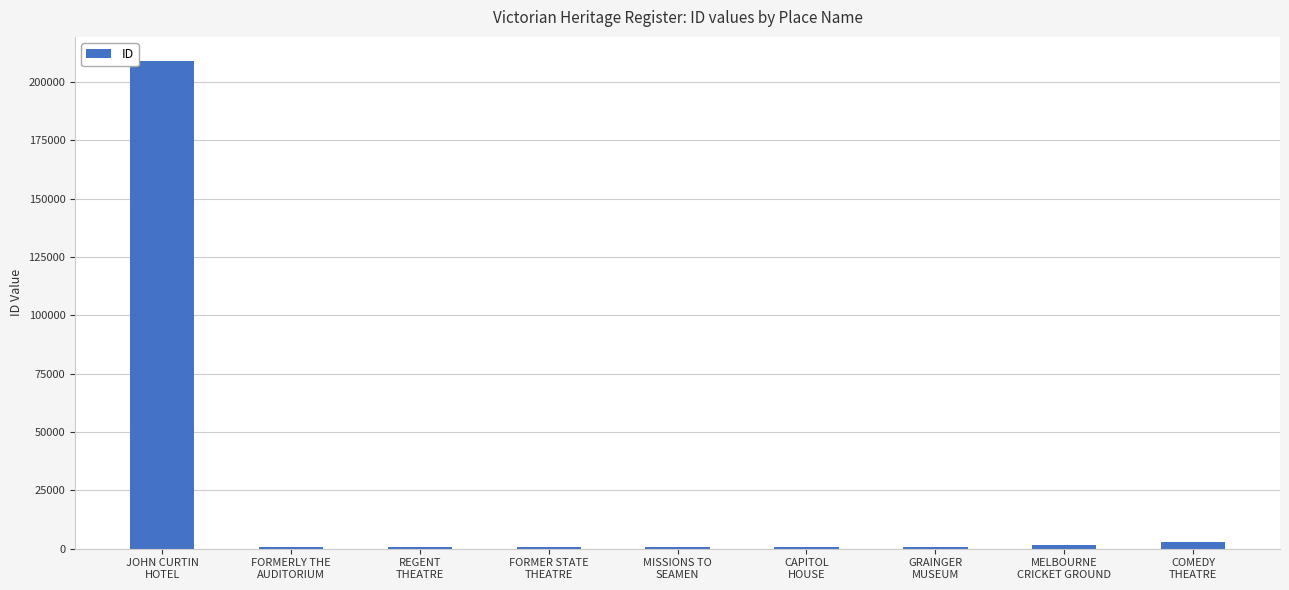

What is the sum of all values?

217702